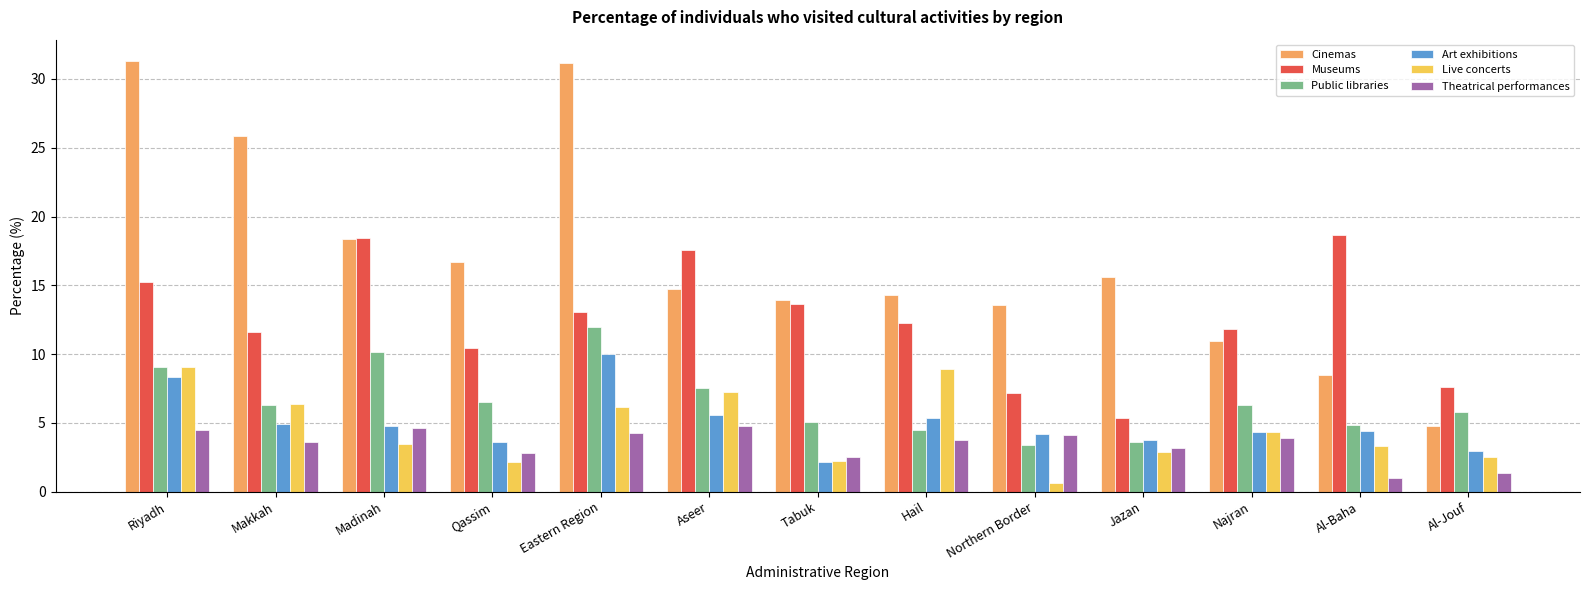

What is the average value of the Theatrical performances series?

3.4